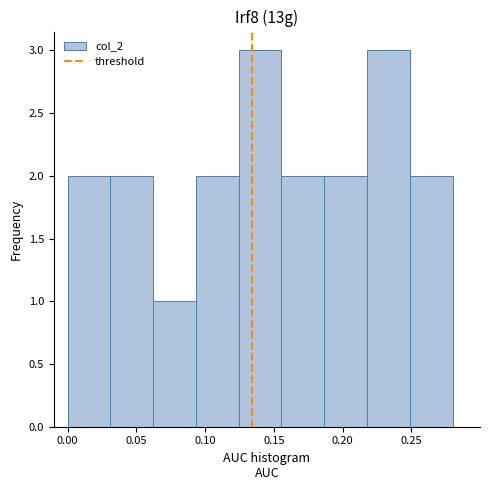

Reading left to right, list every bar in this chart as the range it spans on the x-axis followed by its height. Neither the bar edges nor the heights are printed on the chart, so give them approximately, as read against the axes.

0.000 to 0.030: 2
0.030 to 0.060: 2
0.060 to 0.095: 1
0.095 to 0.125: 2
0.125 to 0.155: 3
0.155 to 0.185: 2
0.185 to 0.220: 2
0.220 to 0.250: 3
0.250 to 0.280: 2